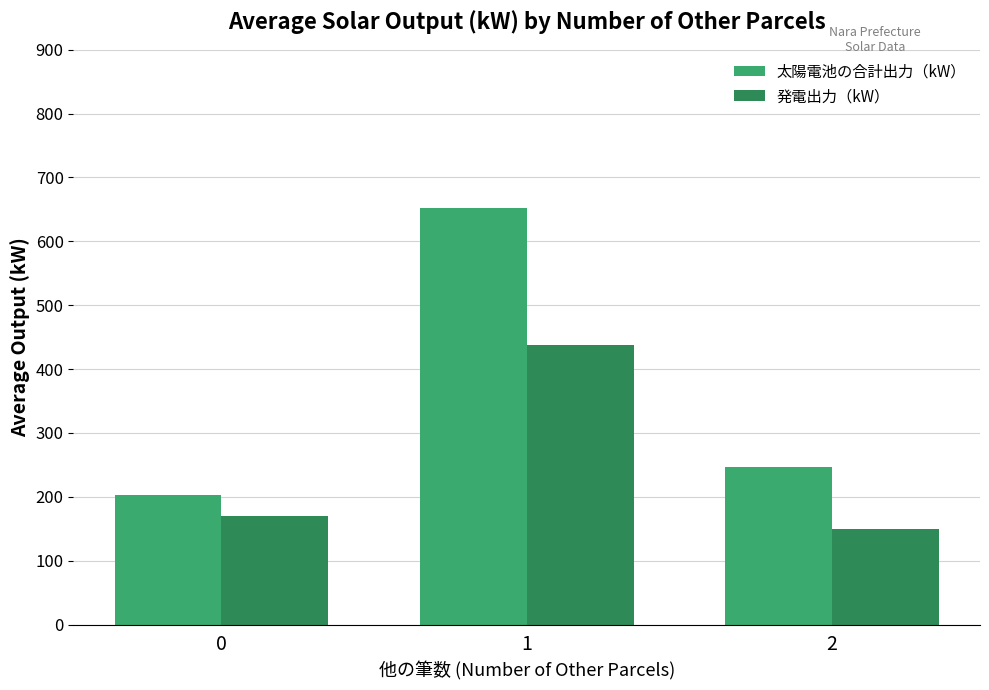

Which series has the largest total across all categories?

太陽電池の合計出力（kW）